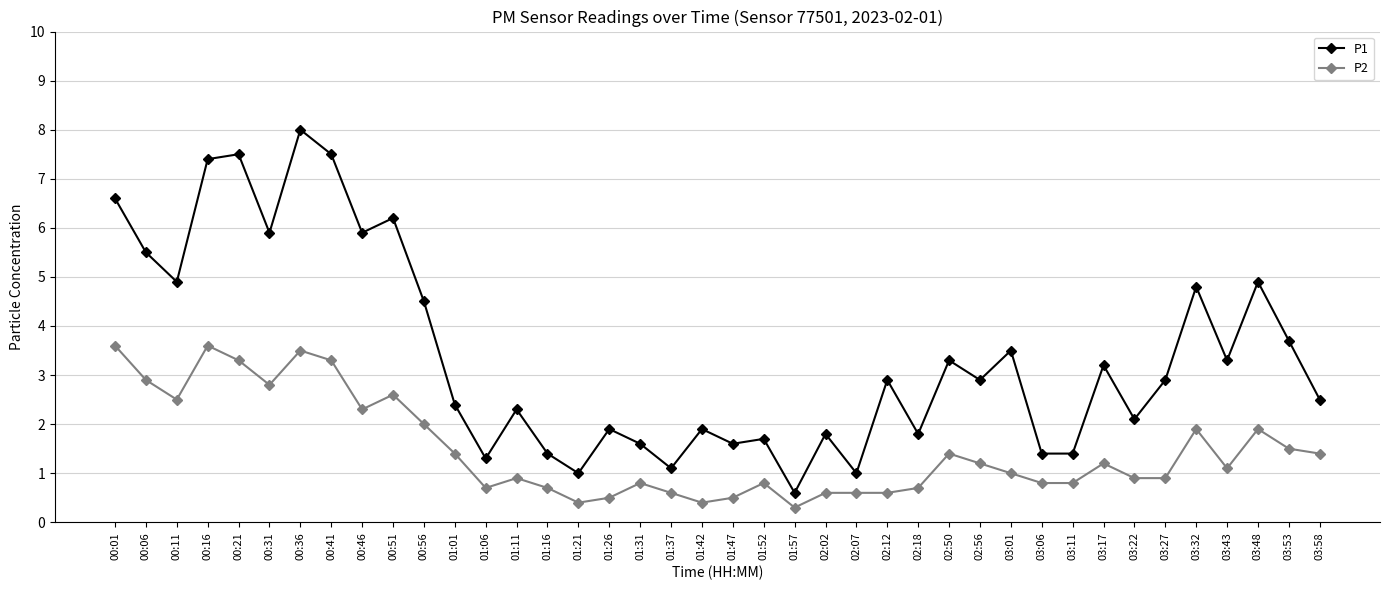

What are all the series names shown in the legend?

P1, P2